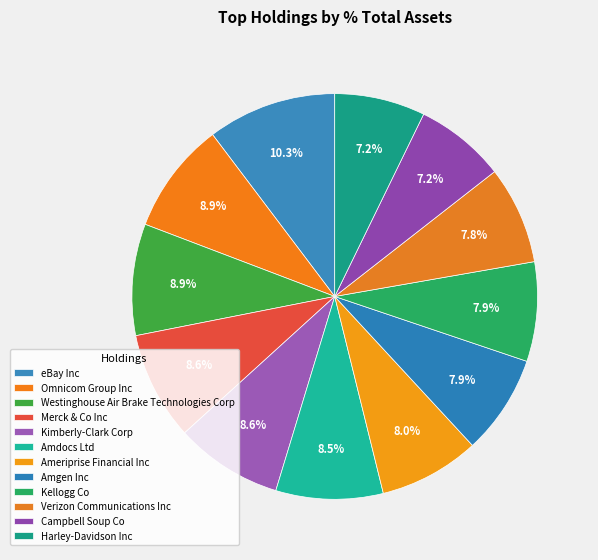

What percentage is the eBay Inc slice, to the nearest percent?

10%